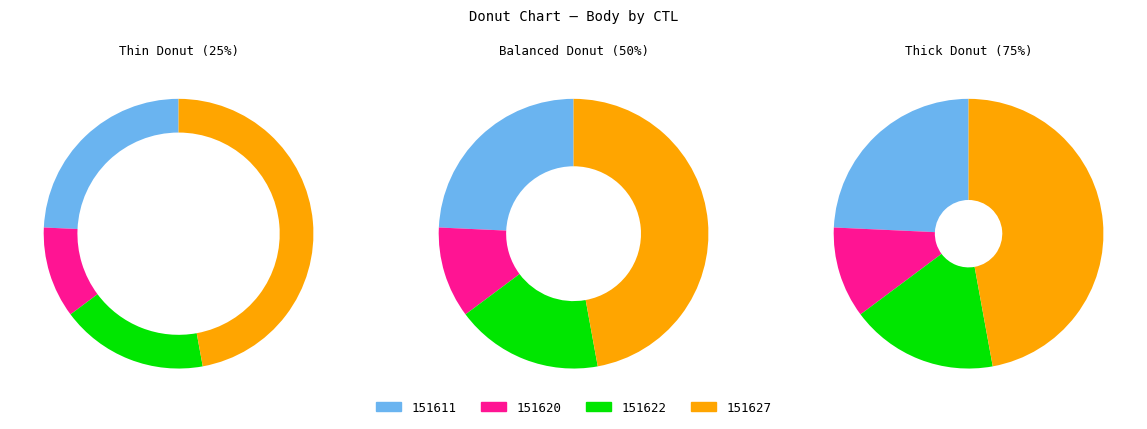

How many segments does this pie chart have?

4